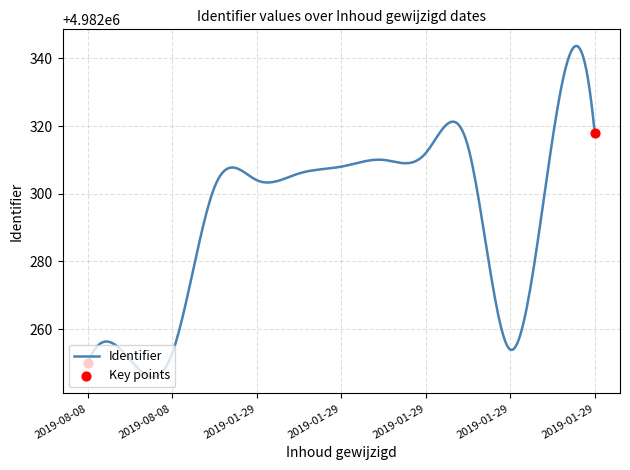

What is the greatest value displayed?

4982343.7